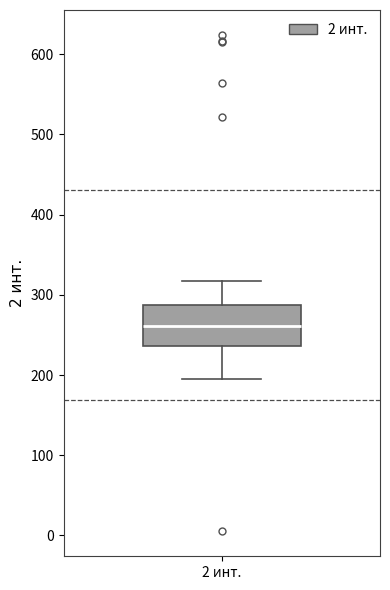

Transcribe this box plot: give where the median line is, the range the box spans, and where the two whiskers end, as read against the y-axis. The values are not printed on the chart, so give them approximately, as read against the axis.

median 260, box 240 to 290, whiskers 200 to 320